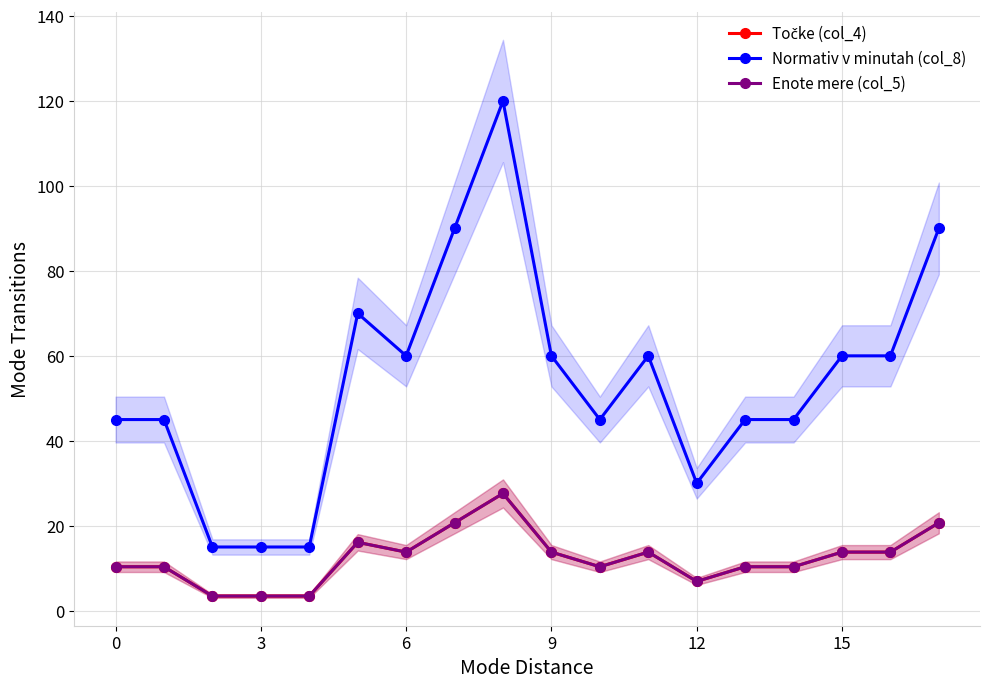

What value does the Normativ v minutah (col_8) series have at 0?

45.0